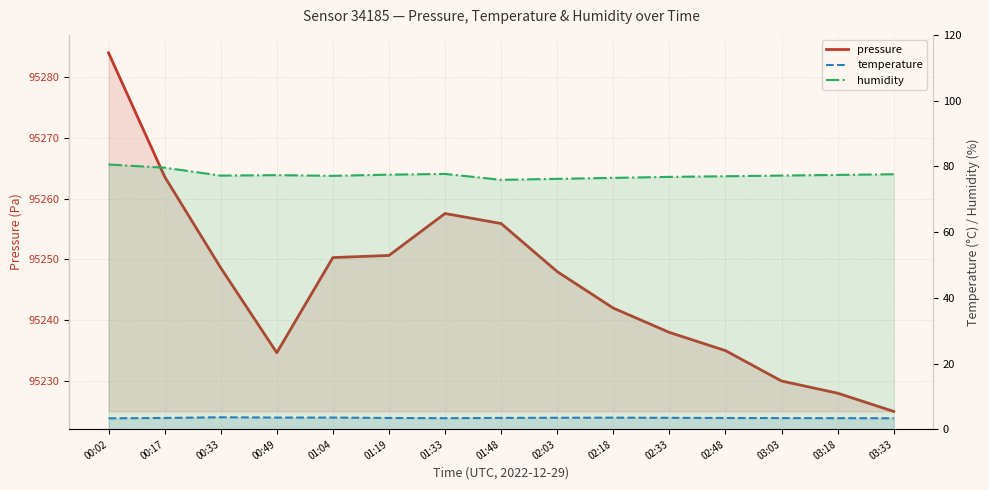

At which label does humidity first exceed 77?

00:02